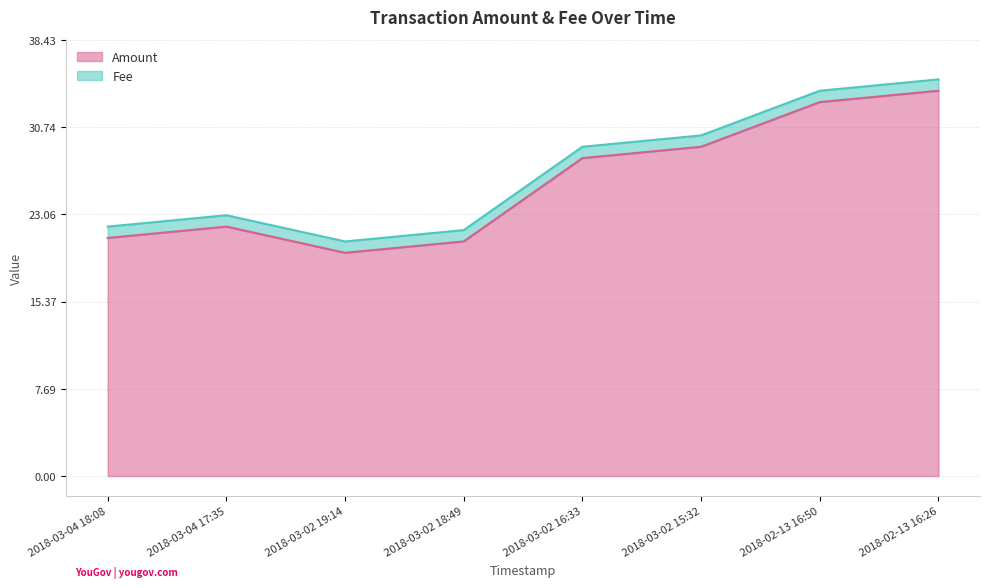

What is the value of the 7th point from the left?

32.9